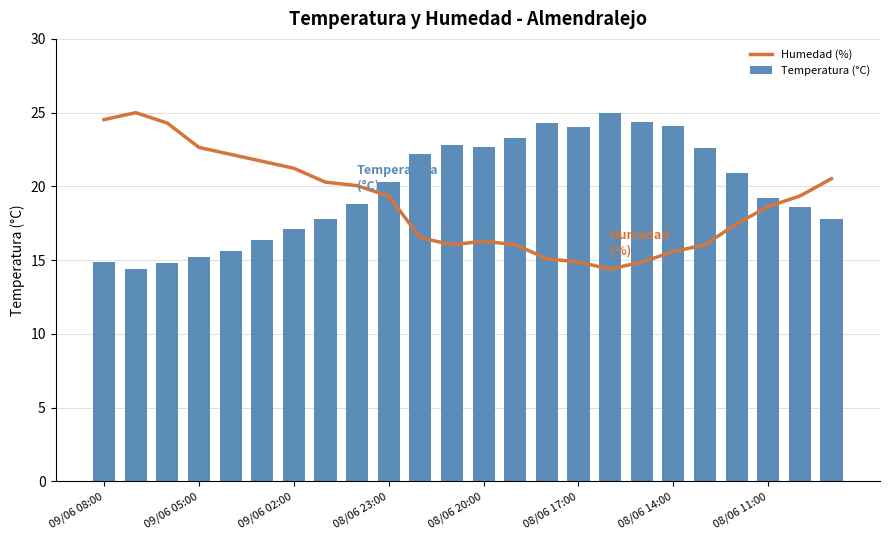

Is it true that Humedad (%) equals 31.4 at 8?

False